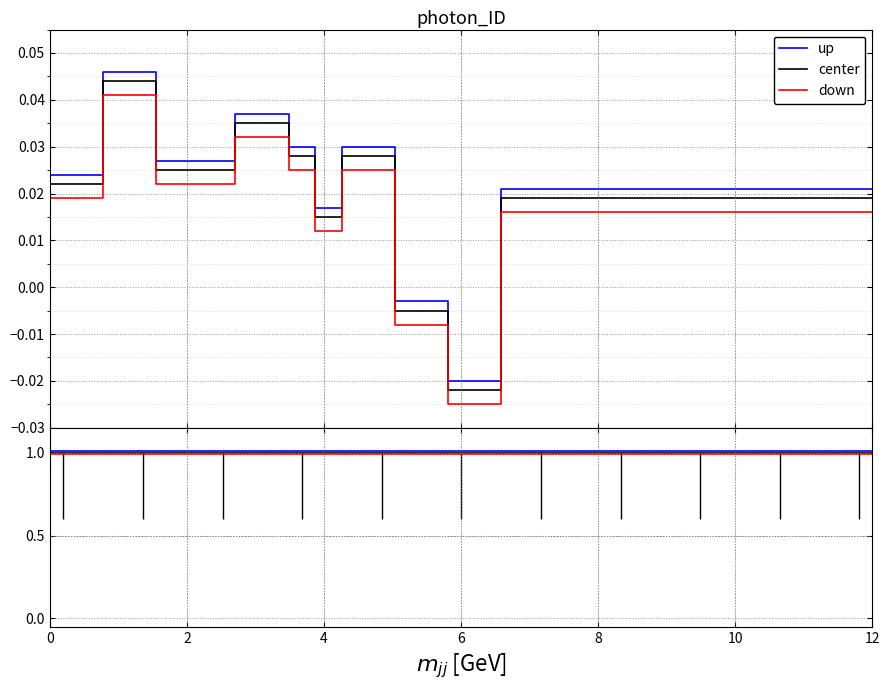

True or false: center and down intersect in this chart.

False